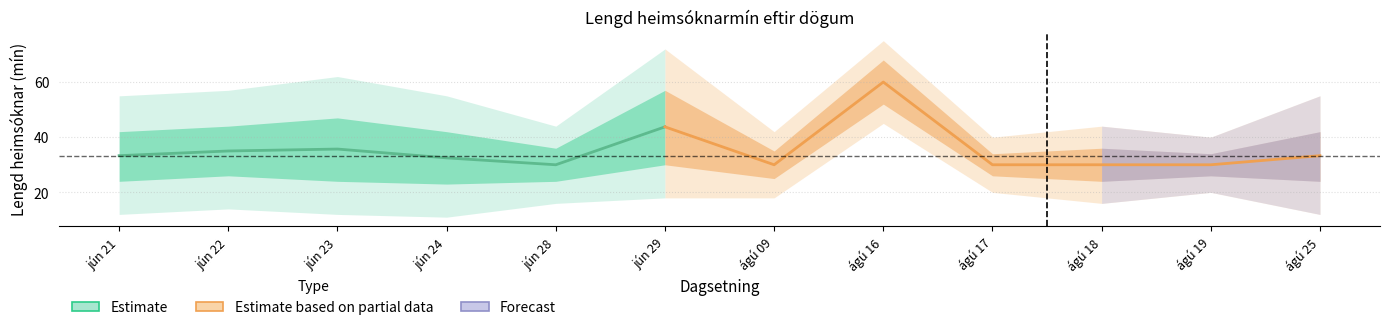

True or false: there are more than 0 points higher than both neighbors.

True